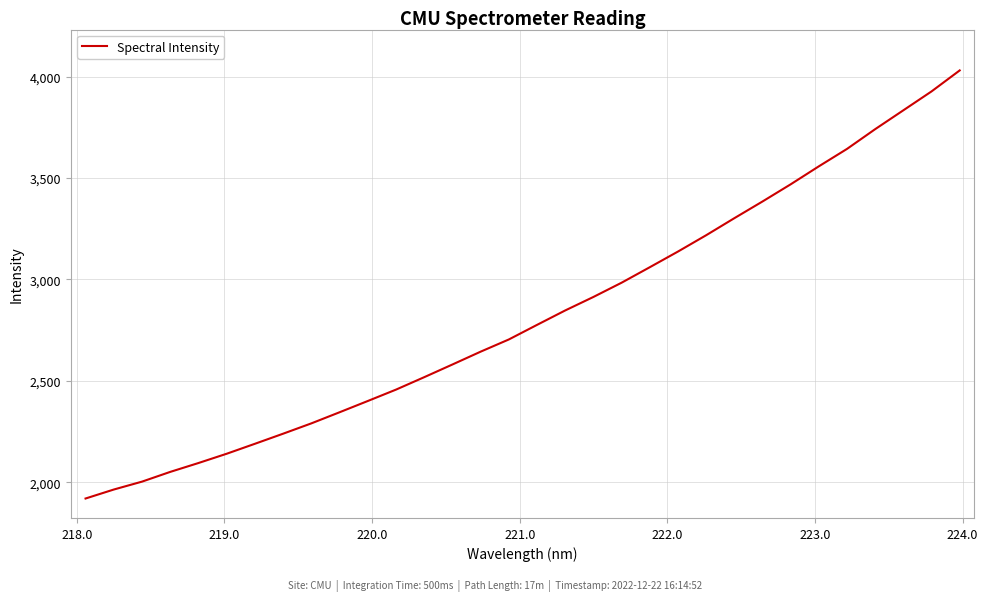

What is the minimum value shown in the chart?

1919.6